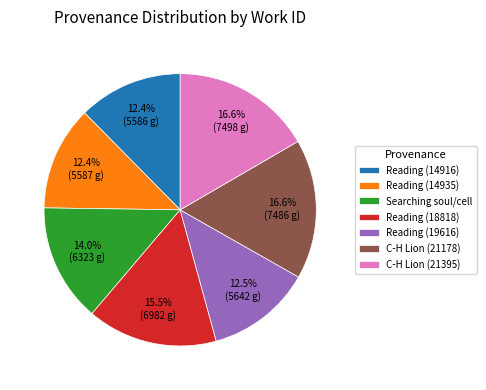

What is the ratio of the value at Reading (14935) to the value at C-H Lion (21395)?

0.7